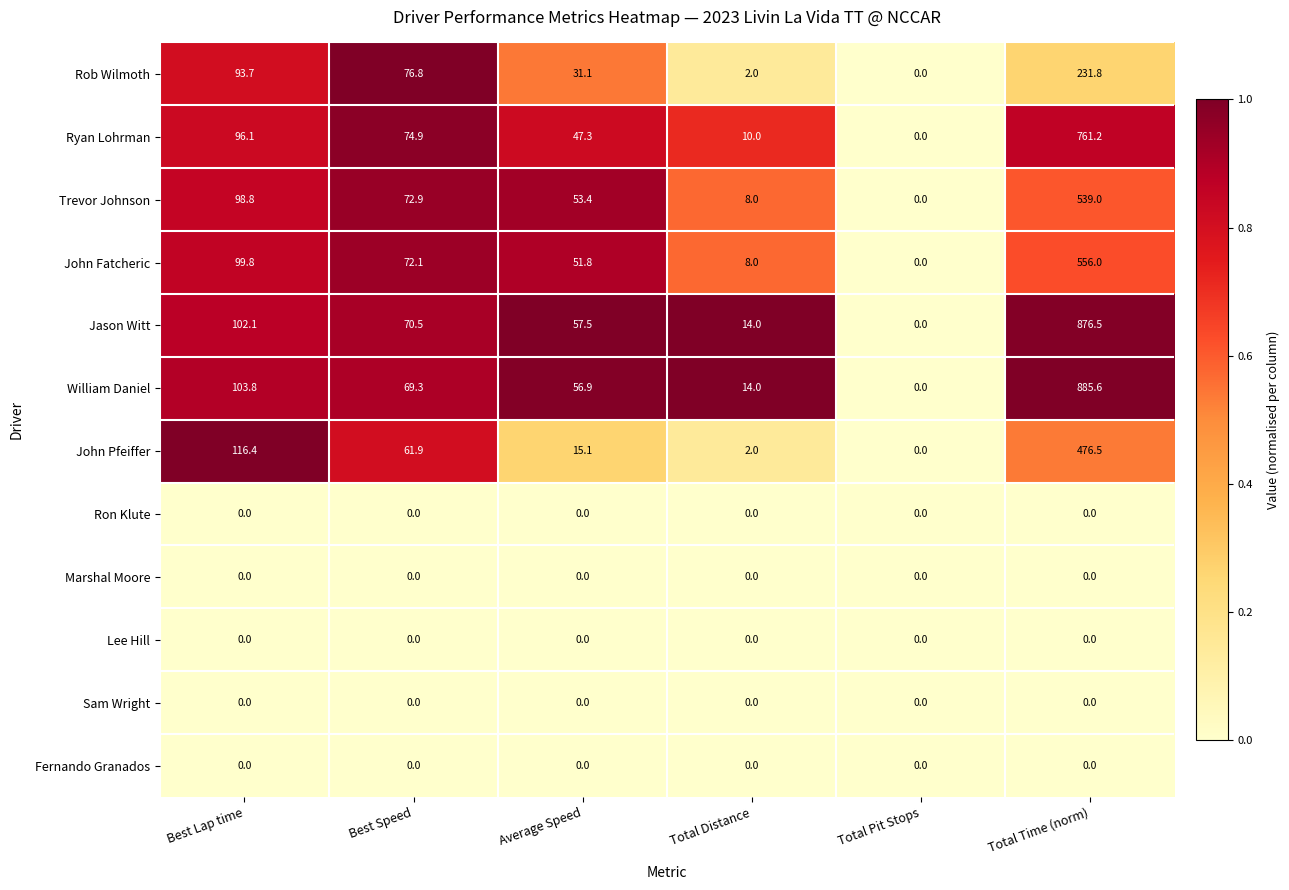

How many series are shown in this chart?

12